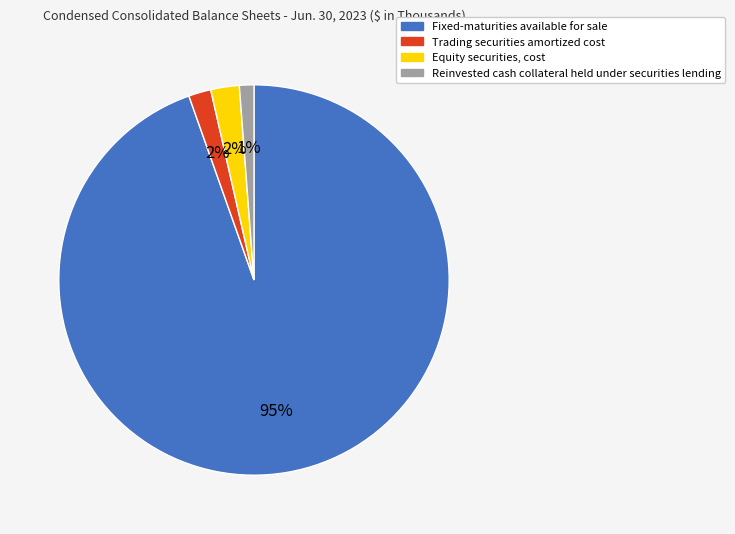

Is there any slice that represents more than half of the pie?

Yes